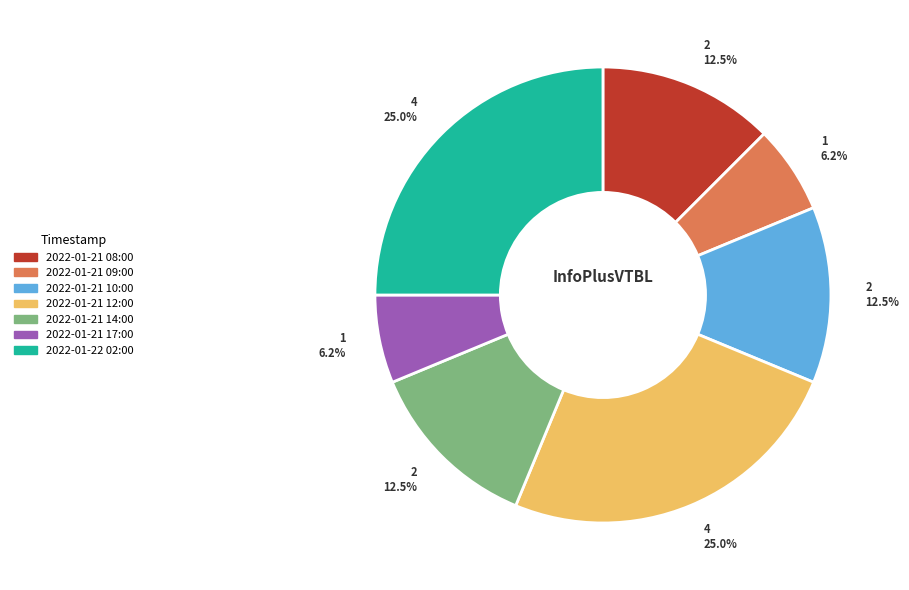

To the nearest percent, what is the average slice percentage?

14%